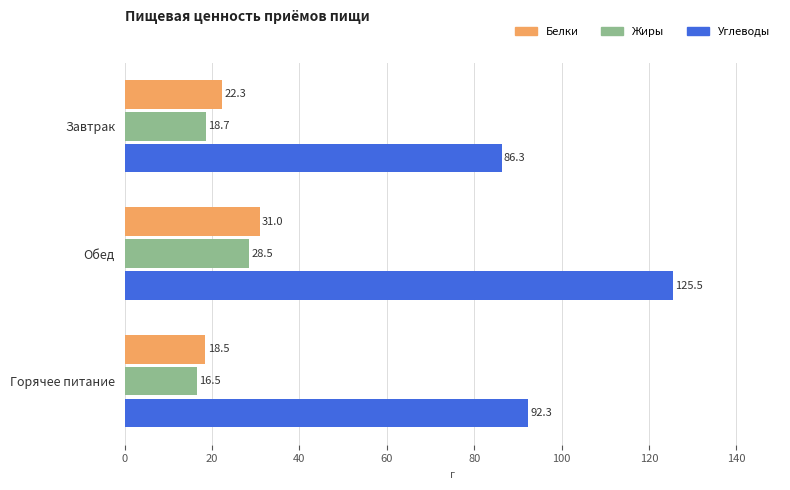

What is the minimum value shown in the chart?

16.5